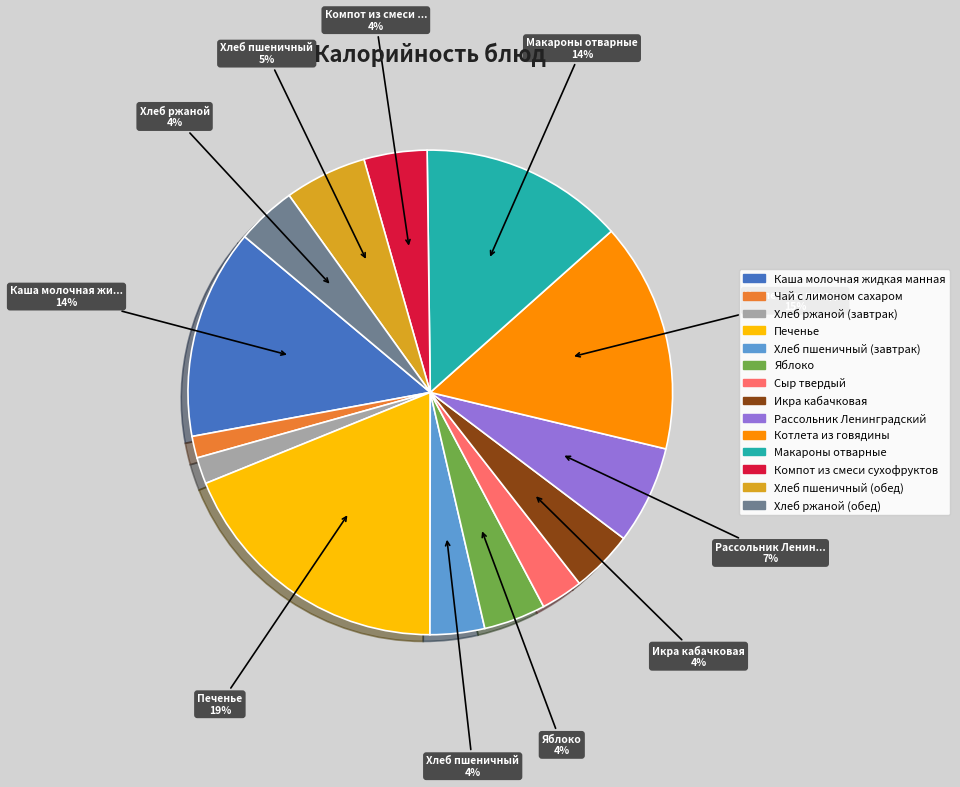

Which category has the biggest portion of the pie?

Печенье